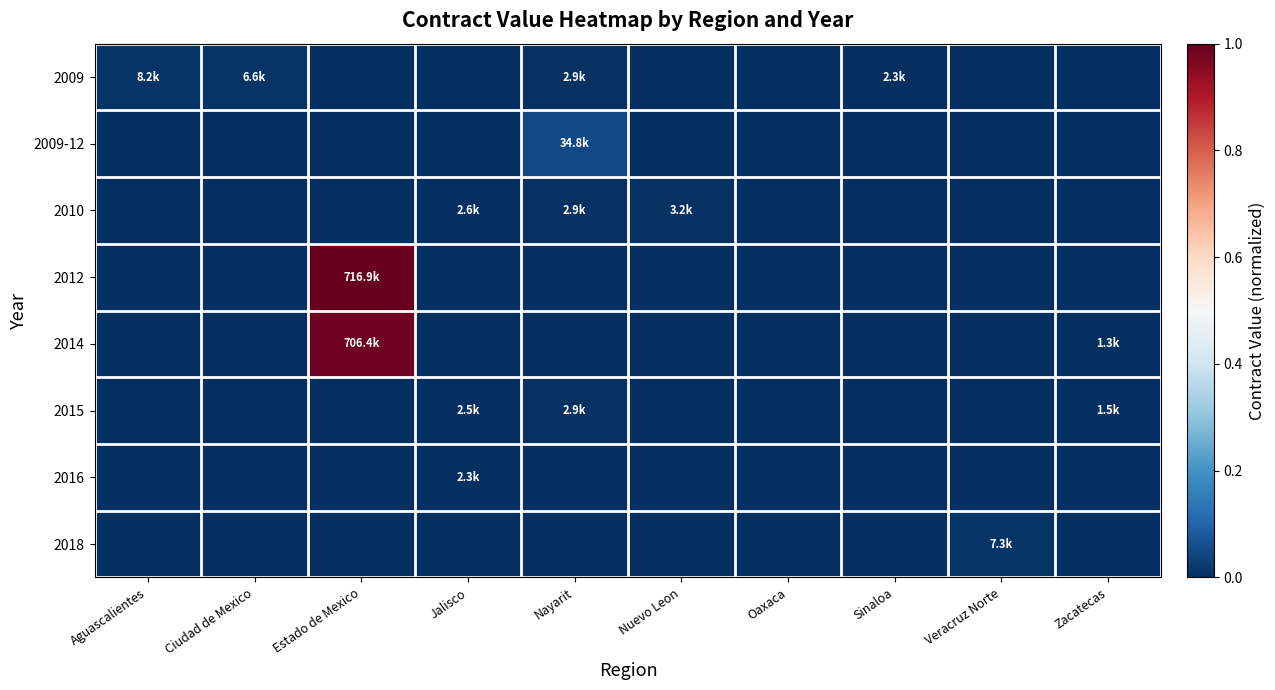

Reading left to right, what are all the values shown in this chart?

2009: Aguascalientes=0.0	Ciudad de Mexico=0.0	Estado de Mexico=0.0	Jalisco=0.0	Nayarit=0.0	Nuevo Leon=0.0	Oaxaca=0.0	Sinaloa=0.0	Veracruz Norte=0.0	Zacatecas=0.0
2009-12: Aguascalientes=0.0	Ciudad de Mexico=0.0	Estado de Mexico=0.0	Jalisco=0.0	Nayarit=0.0	Nuevo Leon=0.0	Oaxaca=0.0	Sinaloa=0.0	Veracruz Norte=0.0	Zacatecas=0.0
2010: Aguascalientes=0.0	Ciudad de Mexico=0.0	Estado de Mexico=0.0	Jalisco=0.0	Nayarit=0.0	Nuevo Leon=0.0	Oaxaca=0.0	Sinaloa=0.0	Veracruz Norte=0.0	Zacatecas=0.0
2012: Aguascalientes=0.0	Ciudad de Mexico=0.0	Estado de Mexico=1.0	Jalisco=0.0	Nayarit=0.0	Nuevo Leon=0.0	Oaxaca=0.0	Sinaloa=0.0	Veracruz Norte=0.0	Zacatecas=0.0
2014: Aguascalientes=0.0	Ciudad de Mexico=0.0	Estado de Mexico=1.0	Jalisco=0.0	Nayarit=0.0	Nuevo Leon=0.0	Oaxaca=0.0	Sinaloa=0.0	Veracruz Norte=0.0	Zacatecas=0.0
2015: Aguascalientes=0.0	Ciudad de Mexico=0.0	Estado de Mexico=0.0	Jalisco=0.0	Nayarit=0.0	Nuevo Leon=0.0	Oaxaca=0.0	Sinaloa=0.0	Veracruz Norte=0.0	Zacatecas=0.0
2016: Aguascalientes=0.0	Ciudad de Mexico=0.0	Estado de Mexico=0.0	Jalisco=0.0	Nayarit=0.0	Nuevo Leon=0.0	Oaxaca=0.0	Sinaloa=0.0	Veracruz Norte=0.0	Zacatecas=0.0
2018: Aguascalientes=0.0	Ciudad de Mexico=0.0	Estado de Mexico=0.0	Jalisco=0.0	Nayarit=0.0	Nuevo Leon=0.0	Oaxaca=0.0	Sinaloa=0.0	Veracruz Norte=0.0	Zacatecas=0.0